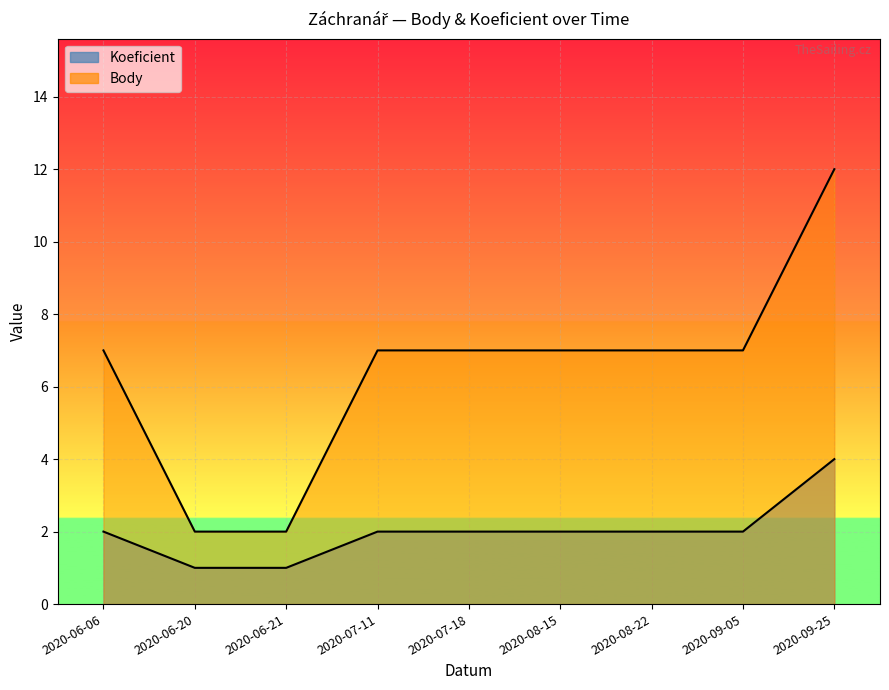

What is the average value of the Body series?

6